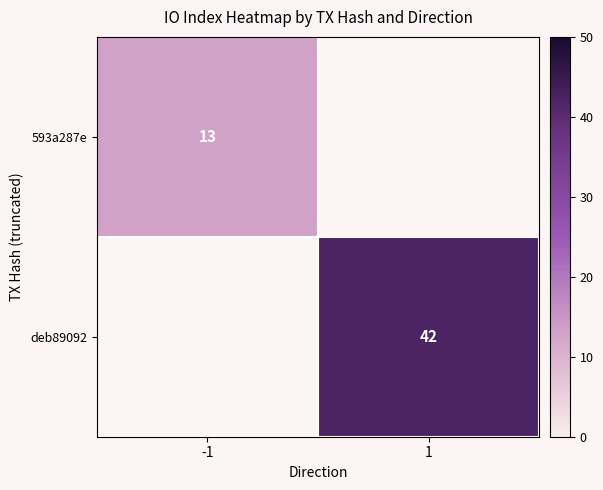

Is the value of deb89092 at 1 greater than the value of 593a287e at -1?

Yes